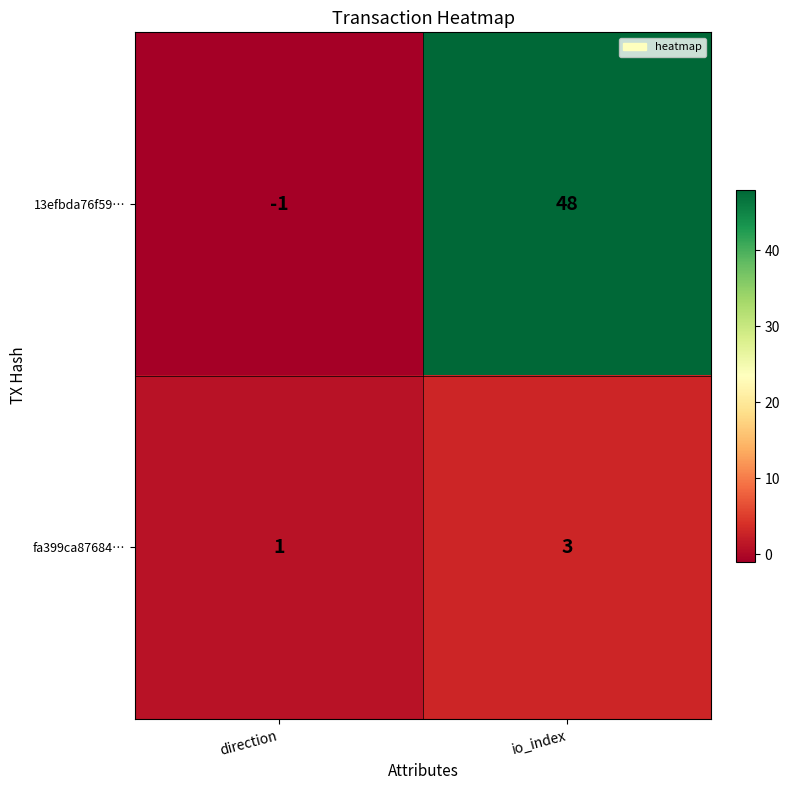

At io_index, list the series in order from smallest to largest.

fa399ca87684…, 13efbda76f59…